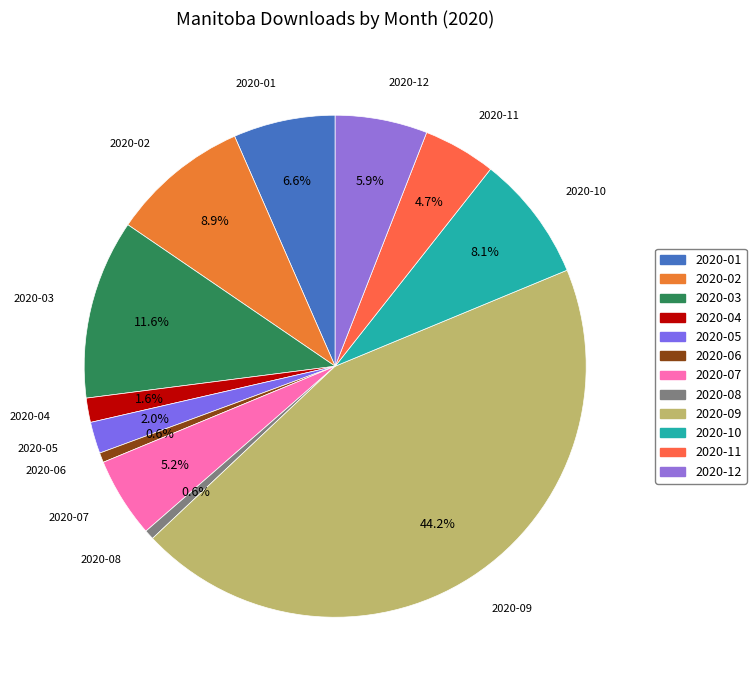

Is it true that 2020-11 is 5% of the pie?

True